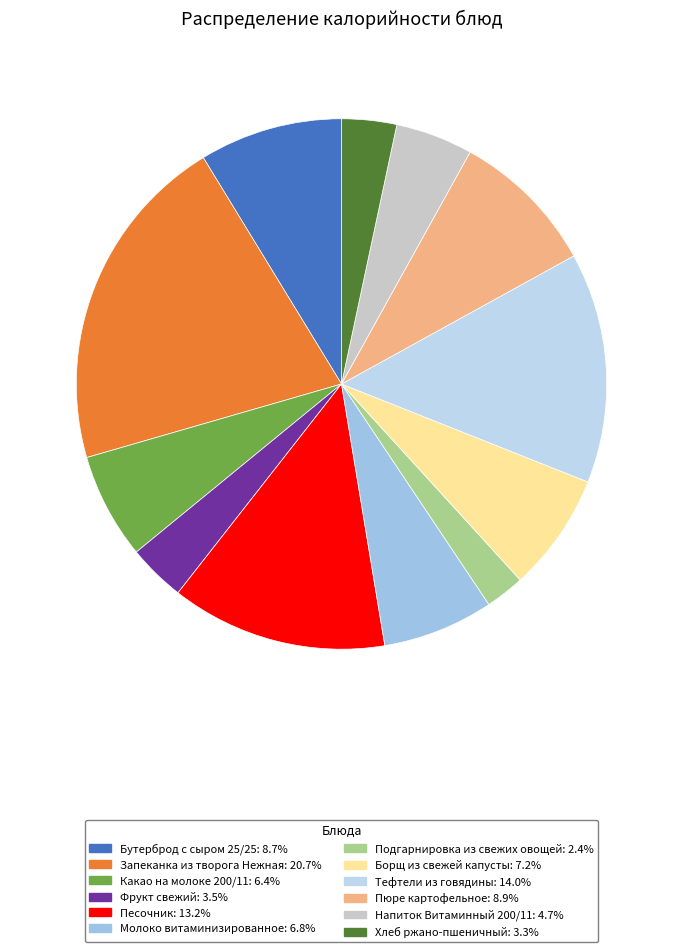

Combined, do Запеканка из творога Нежная and Какао на молоке 200/11 account for over 50%?

No